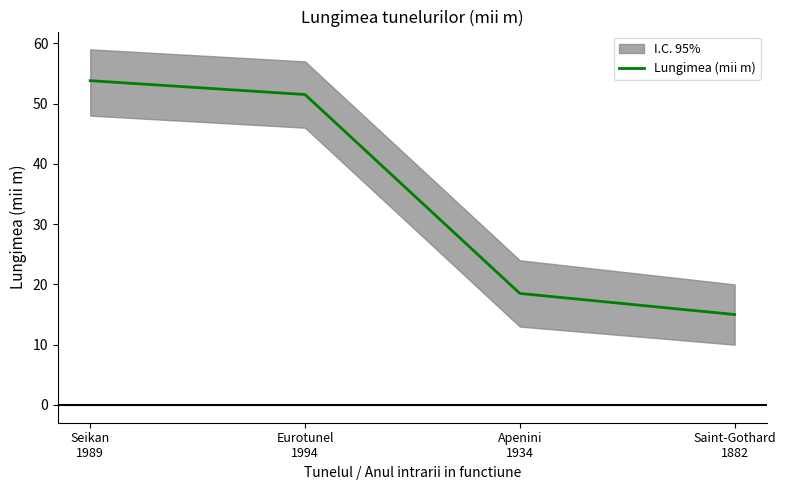

What is the sum of the values at Apenini
1934 and Saint-Gothard
1882?

33.5